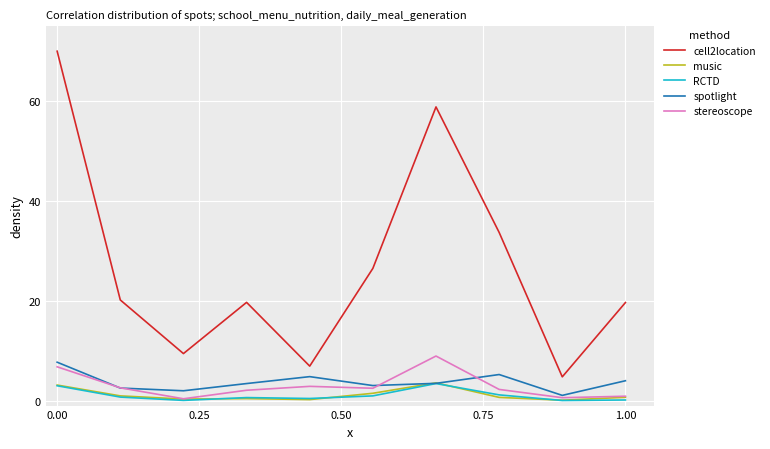

What is the difference between the maximum and minimum values in the cell2location series?

65.2